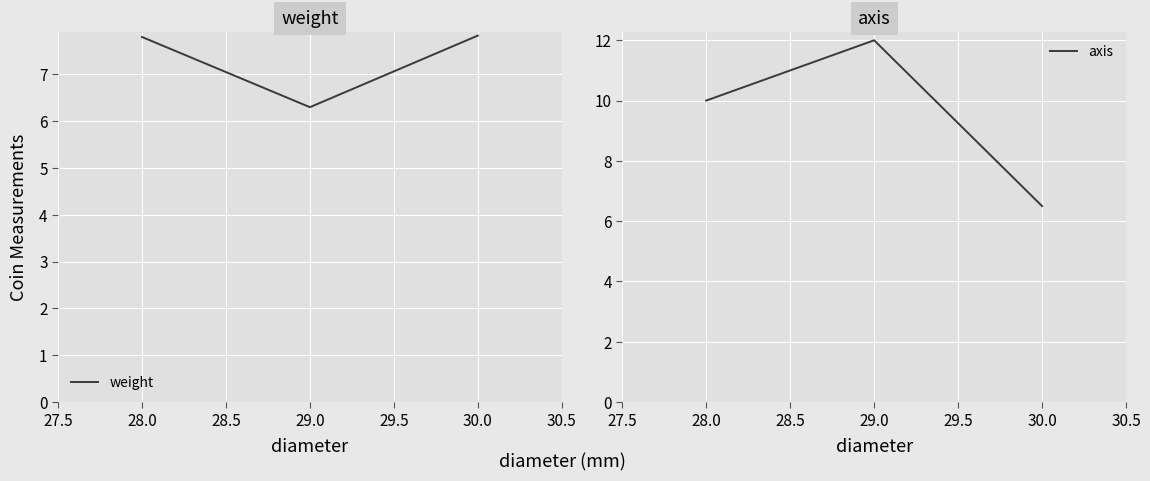

Where is axis nearest to the value 9?

28.0